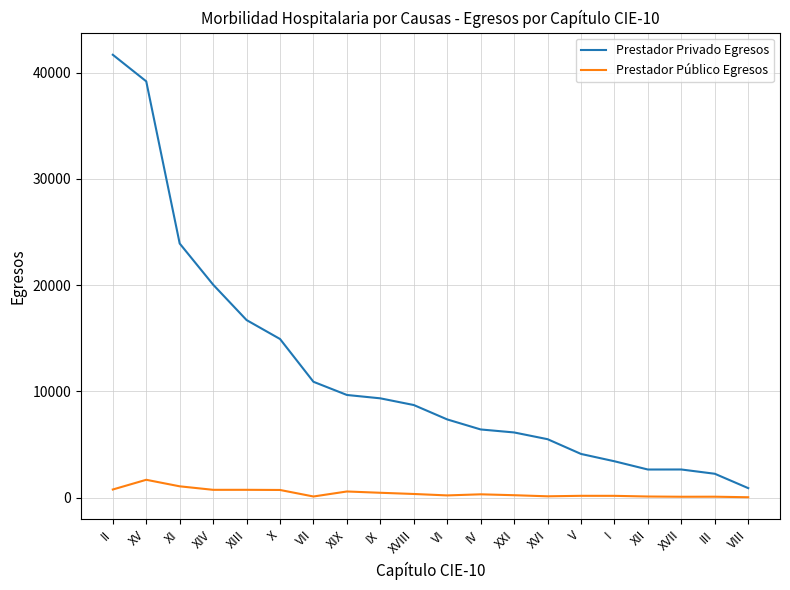

True or false: Prestador Público Egresos and Prestador Privado Egresos cross at least once.

False